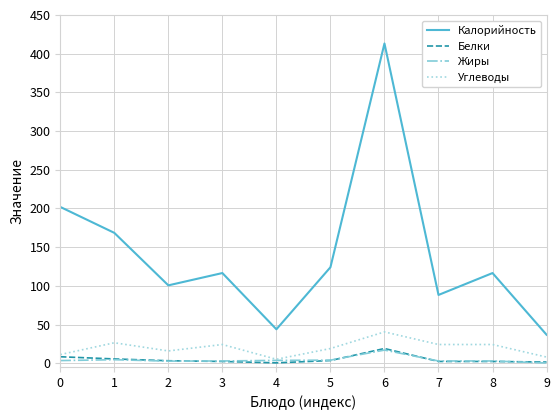

The value of Калорийность at 9 is 36.8. True or false?

True